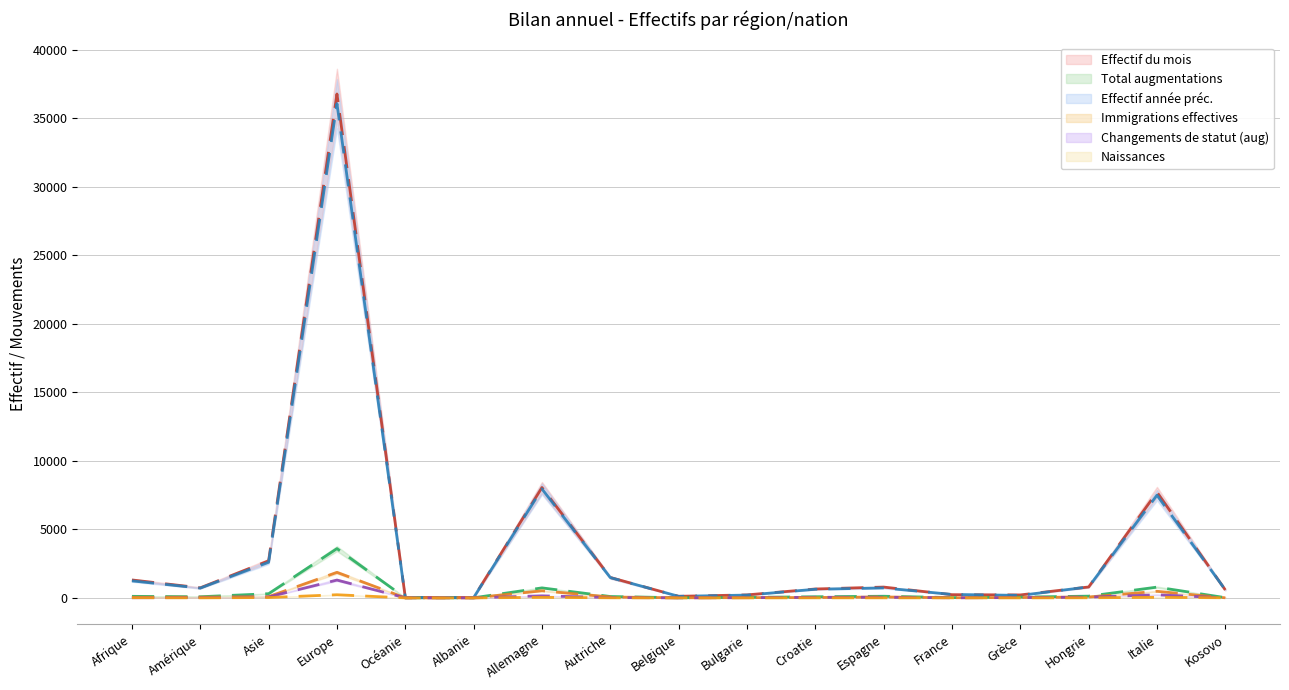

What is the label of the 8th point from the left?

Autriche